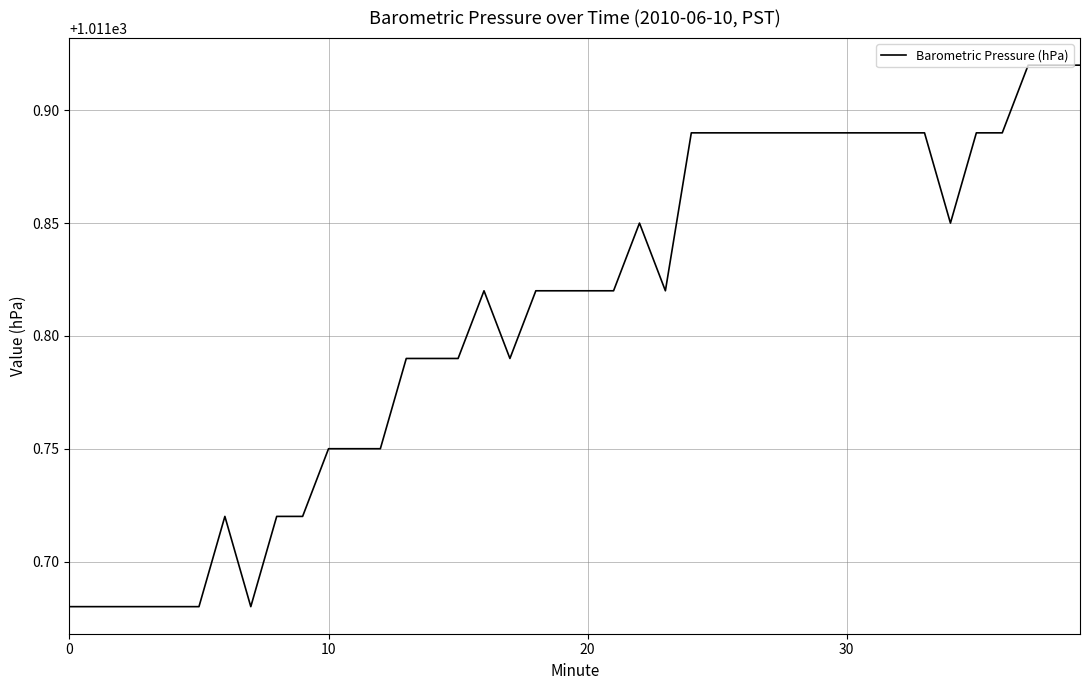

How many lines are shown in the chart?

1